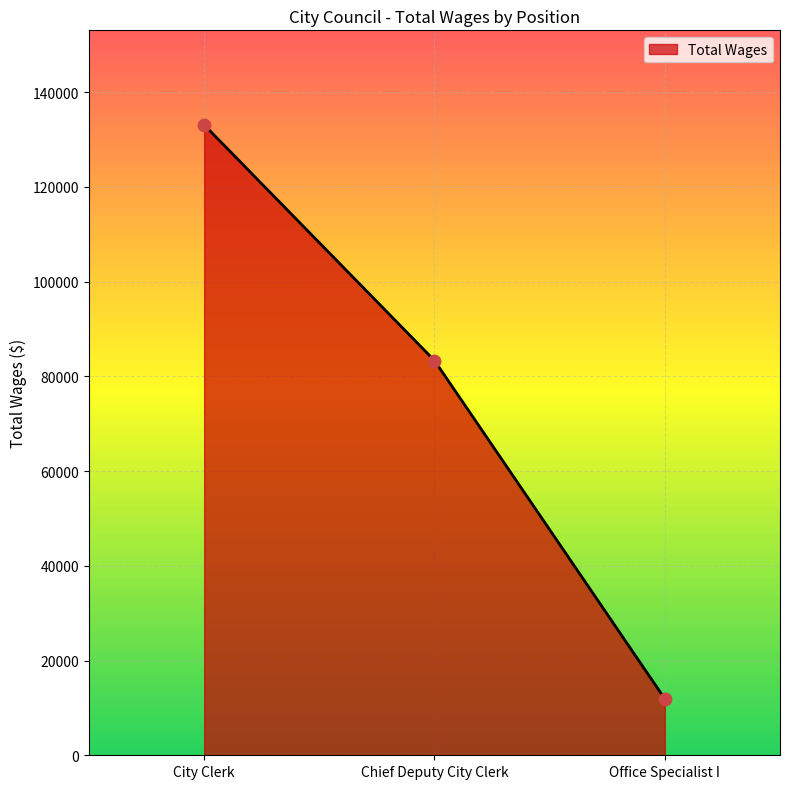

Approximately how many times larger is the value at Office Specialist I compared to City Clerk?

0.1